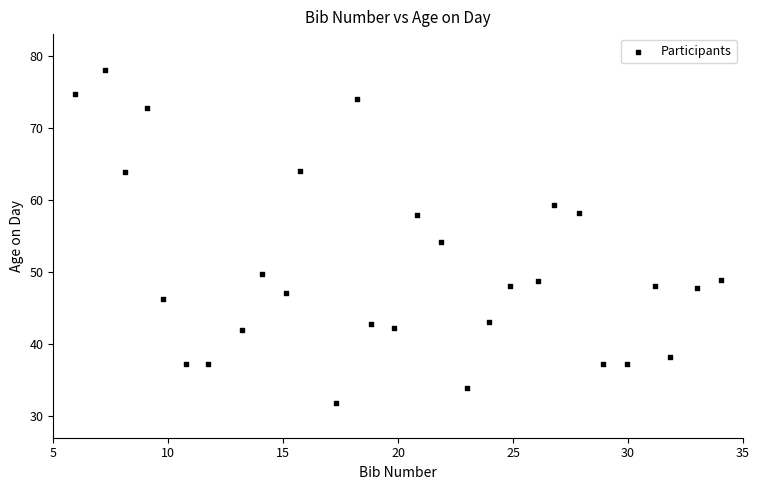

What is the range of X values (max minus min)?

28.1